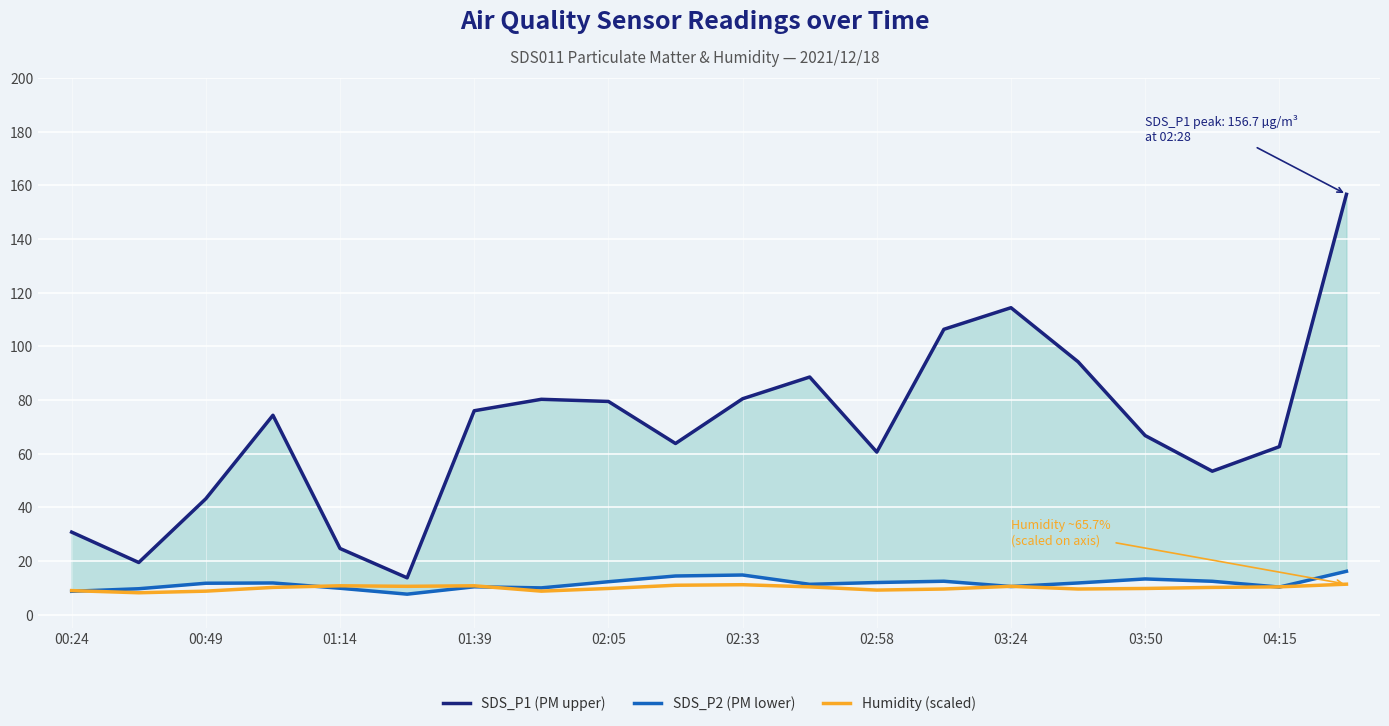

At which category is the sum across all series the highest?

19